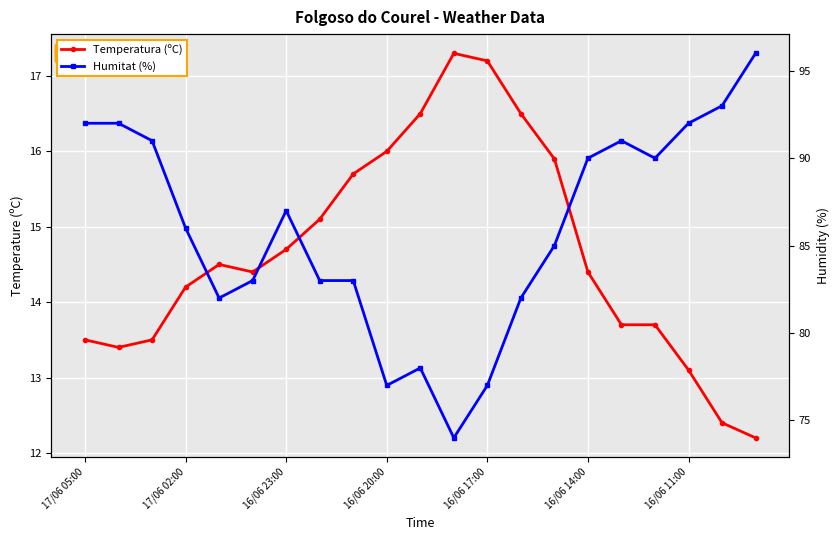

Rank the series by their average value, from lowest to highest.

Temperatura (ºC), Humitat (%)